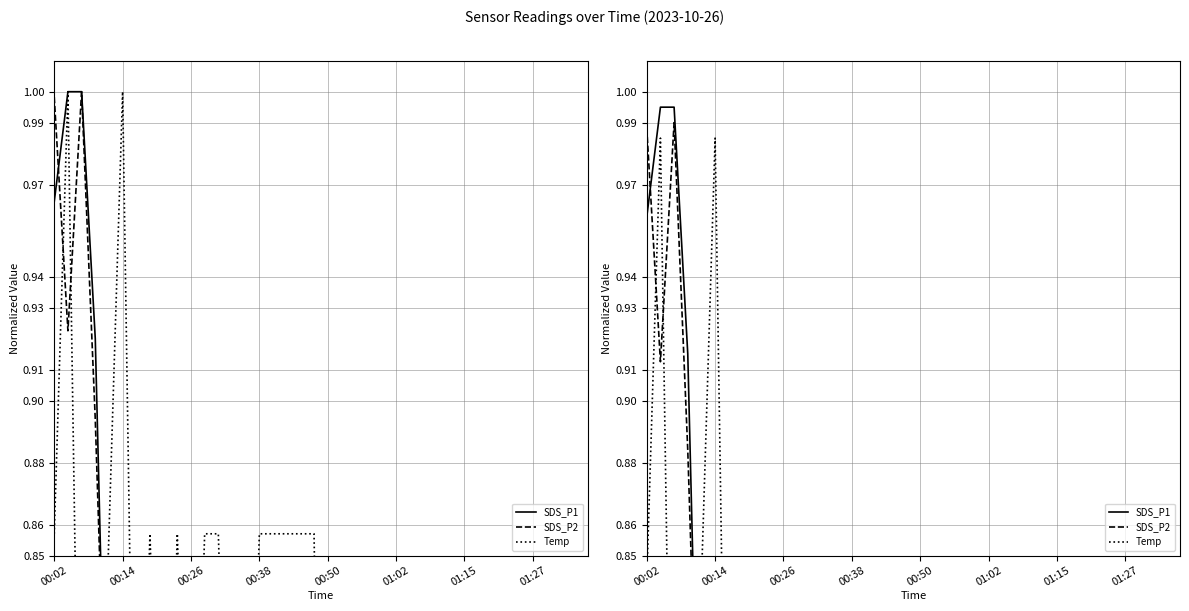

List the series in order of their peak value, highest first.

SDS_P1, SDS_P2, Temp